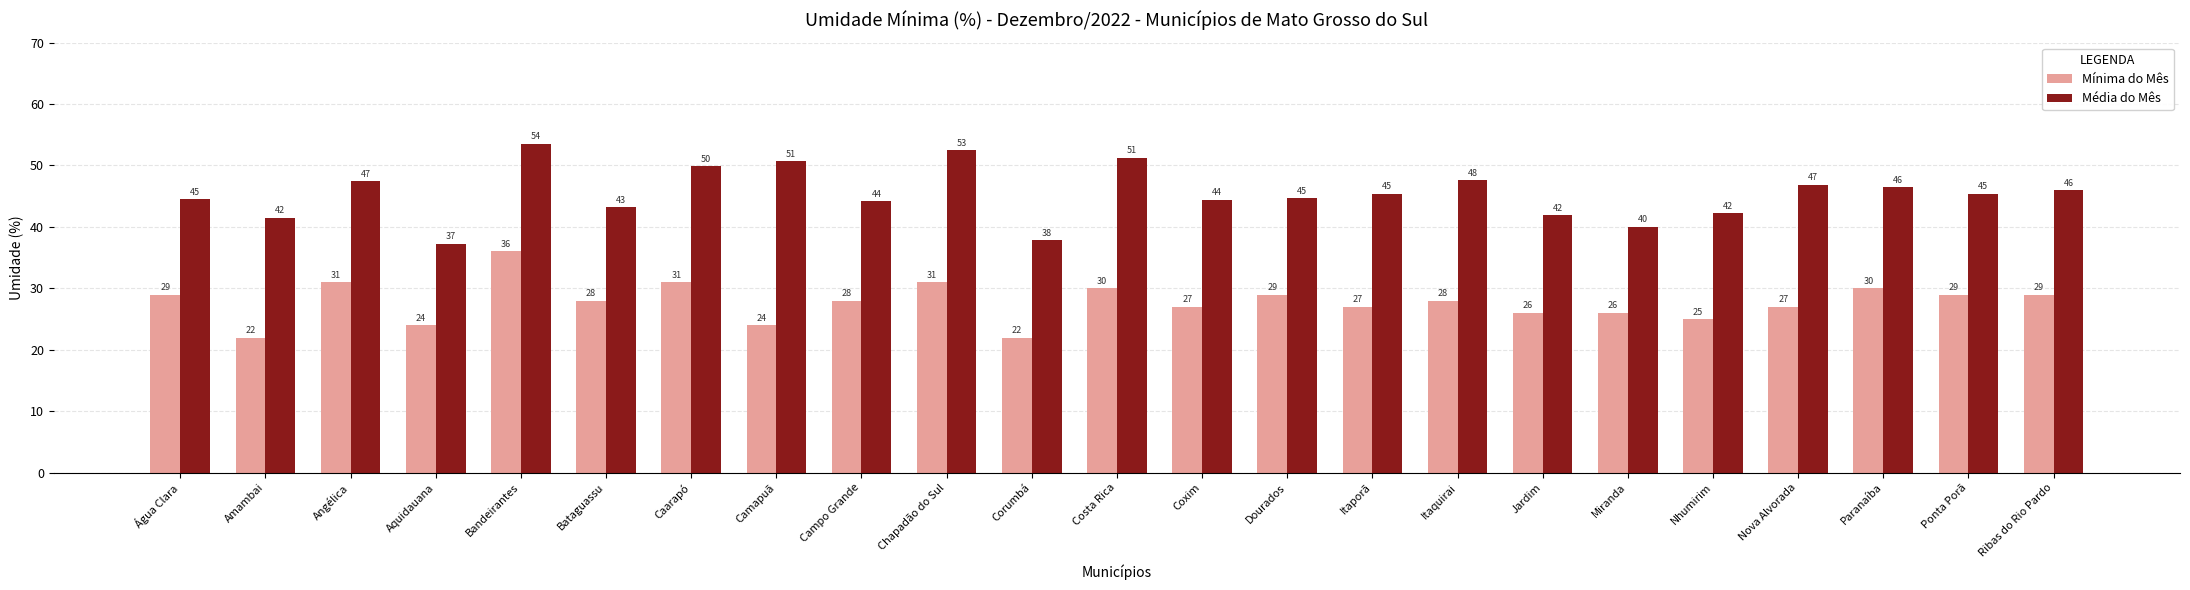

List the series in order of their overall mean, highest first.

Média do Mês, Mínima do Mês